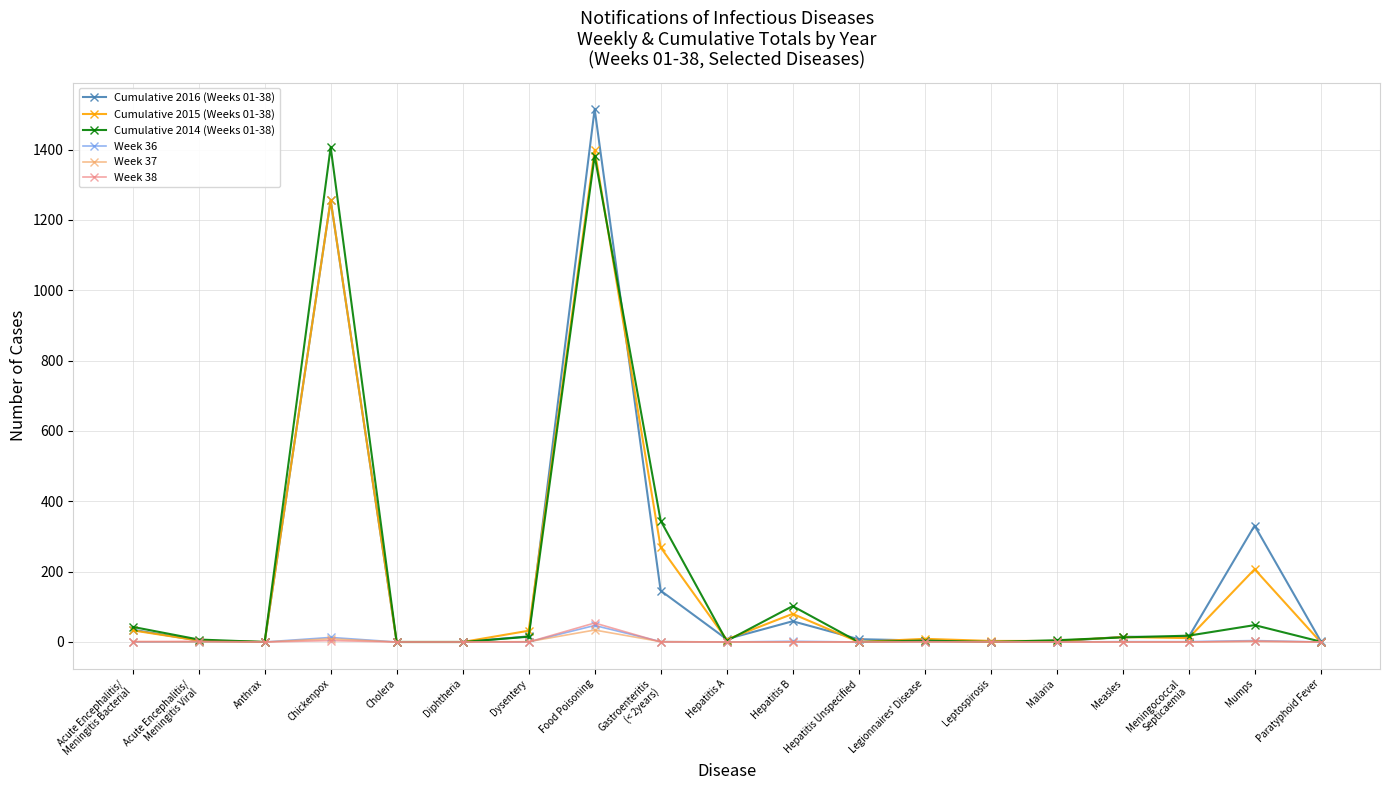

How many series are shown in this chart?

6